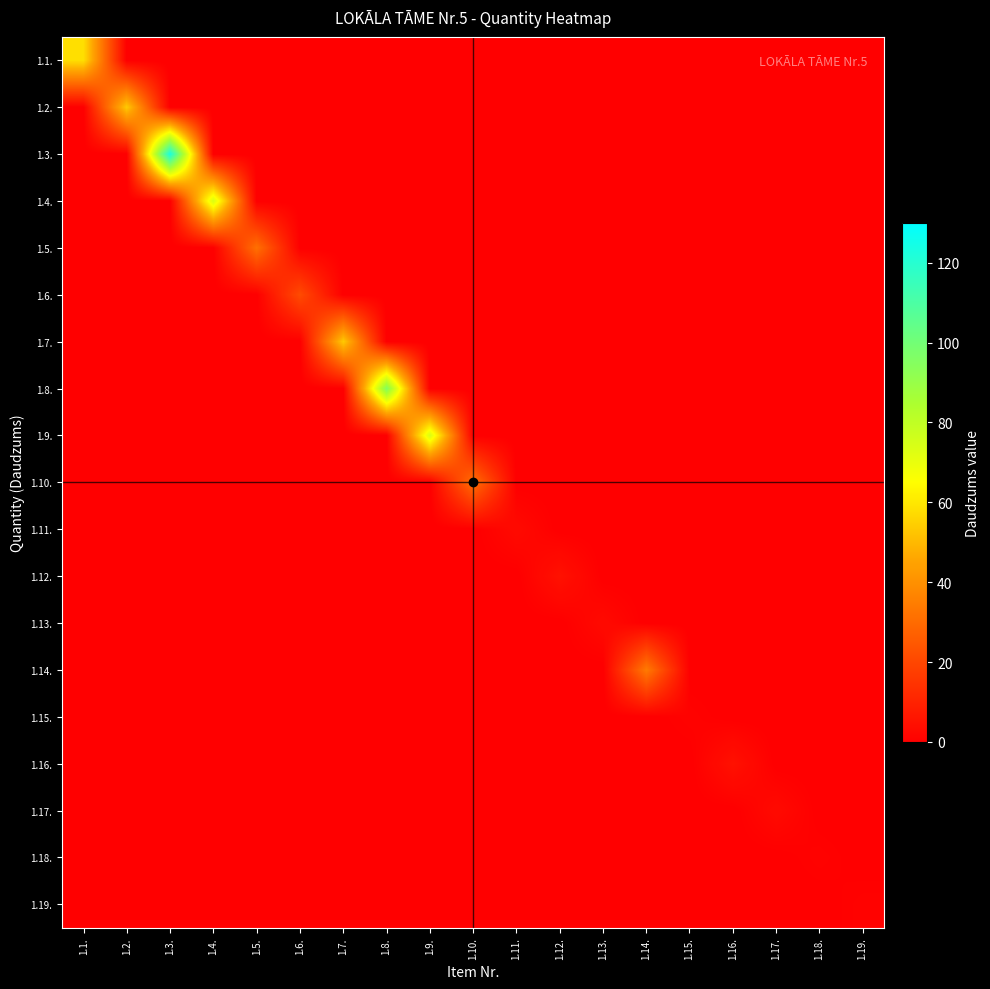

What is the spread (max minus min) of values at 1.4.?

73.9